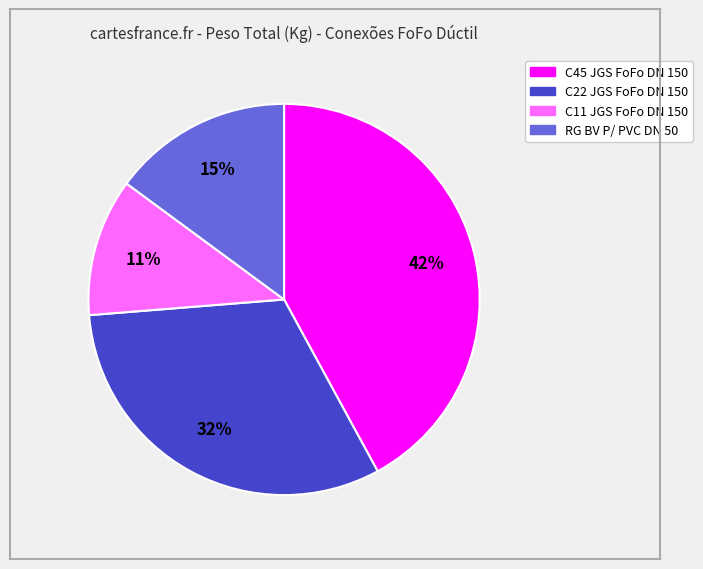

How many slices are in this pie chart?

4